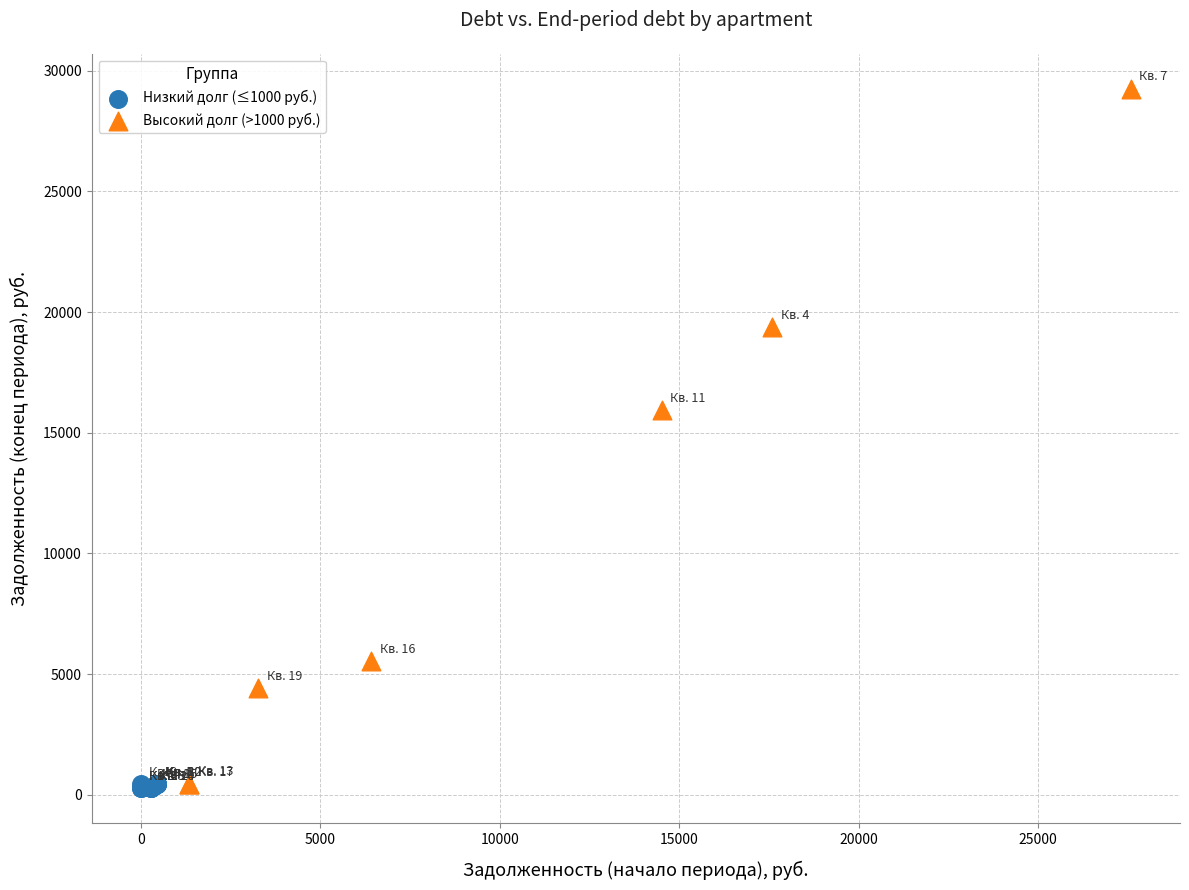

What are all the series names shown in the legend?

Низкий долг (≤1000 руб.), Высокий долг (>1000 руб.)